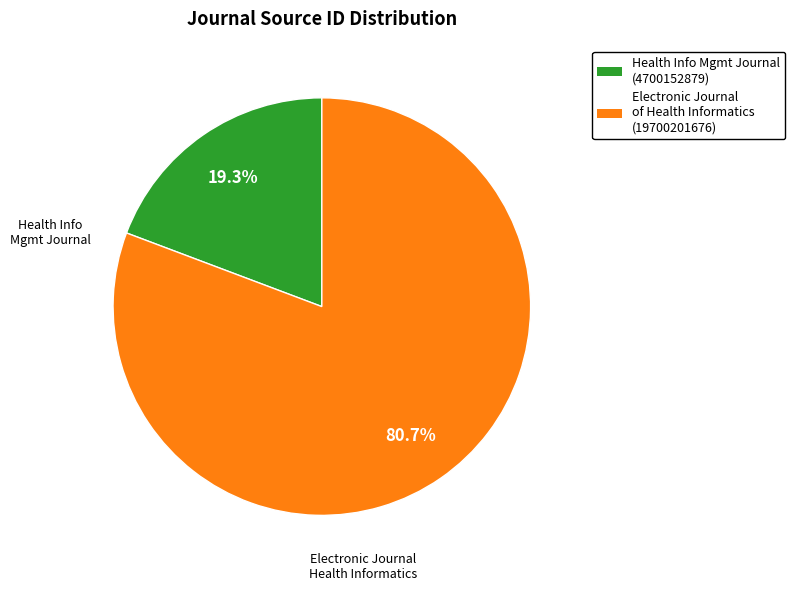

Is there any slice that represents more than half of the pie?

Yes